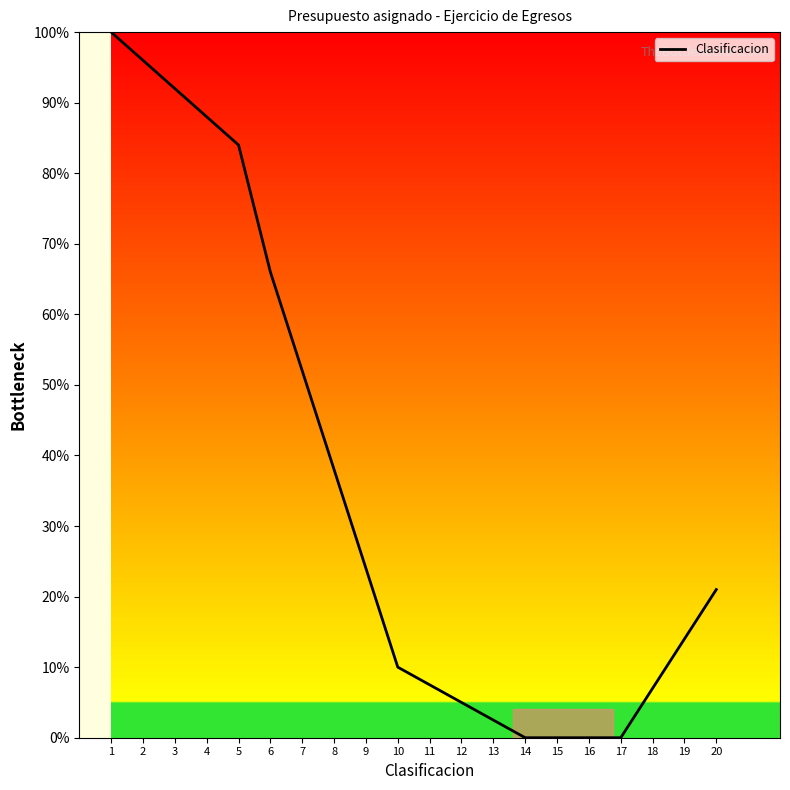

How many lines are shown in the chart?

1